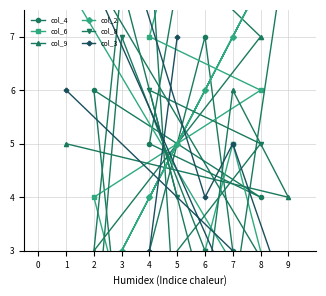

Rank the series by their maximum value, from lowest to highest.

col_4, col_6, col_9, col_2, col_8, col_3